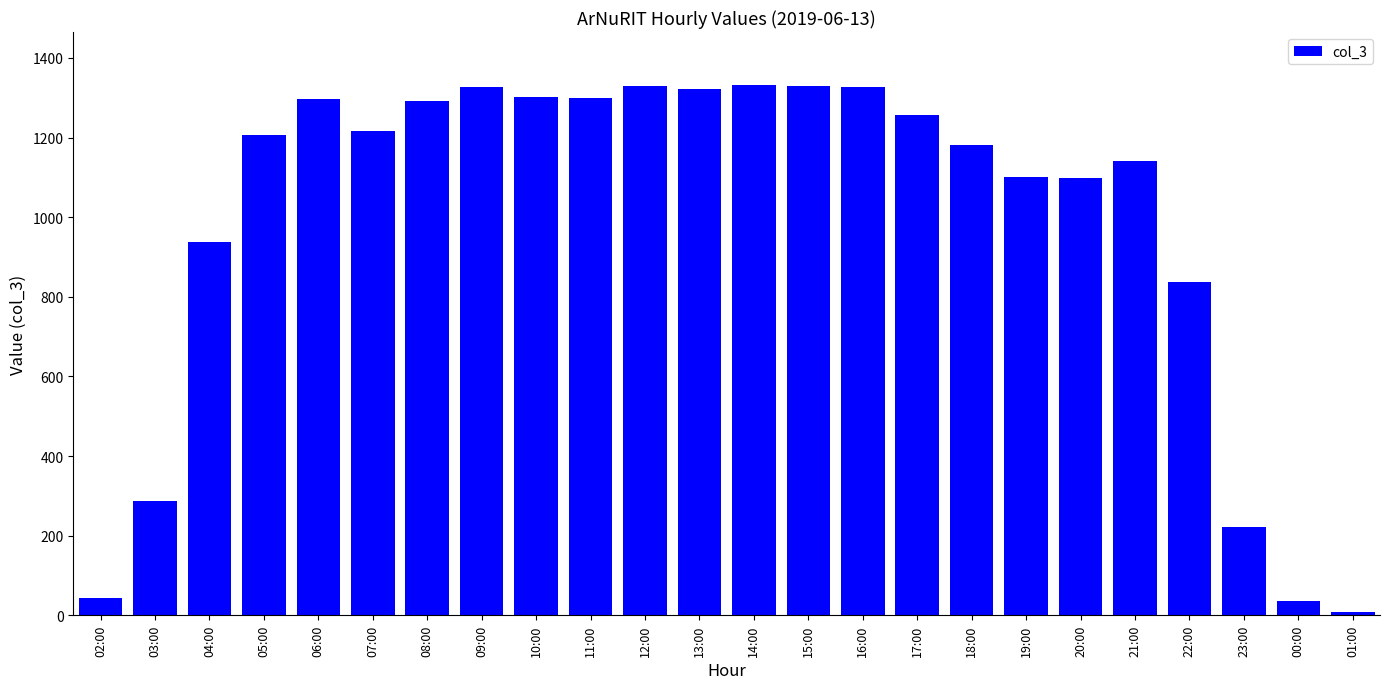

What is the change in value from 12:00 to 17:00?

-74